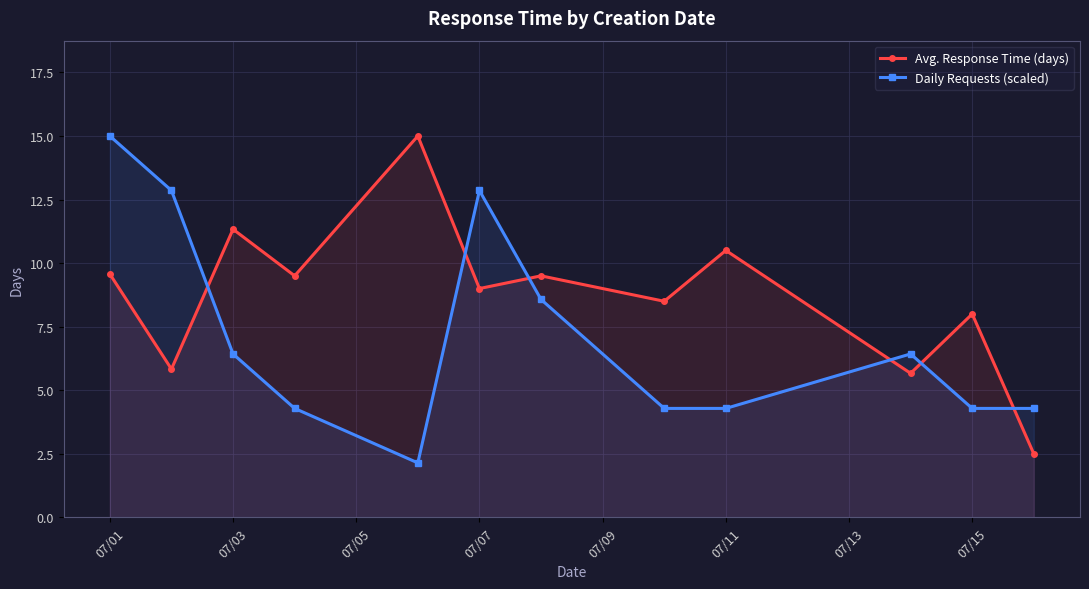

What are all the series names shown in the legend?

Avg. Response Time (days), Daily Requests (scaled)